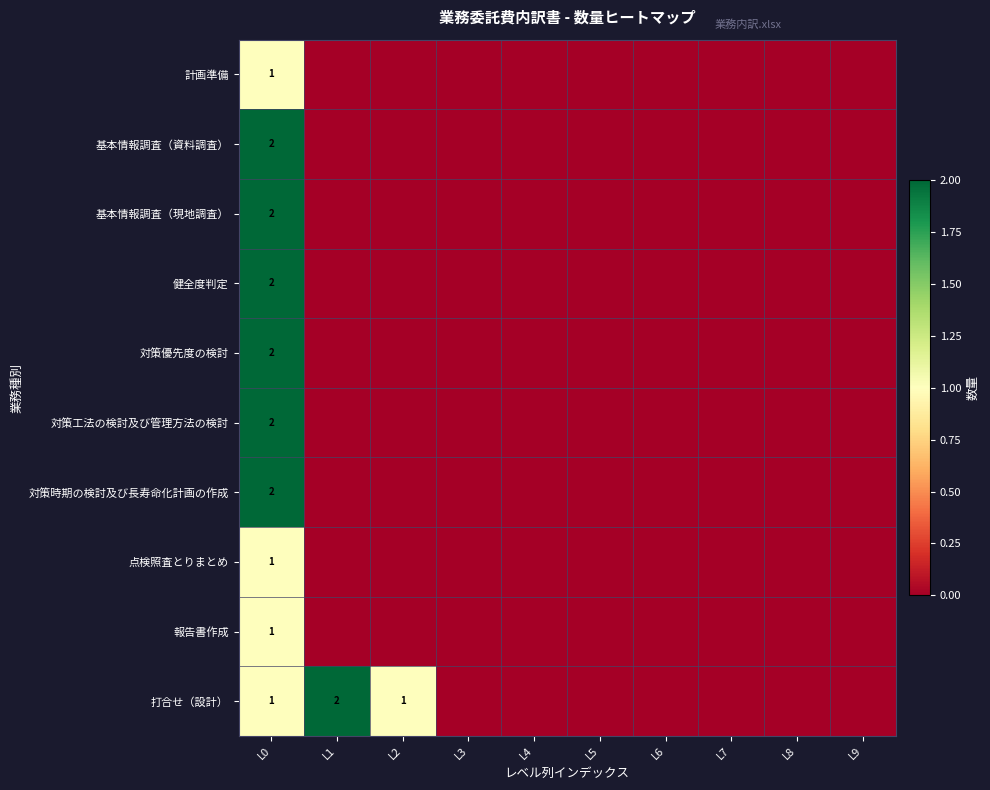

Which series has the largest total across all categories?

打合せ（設計）